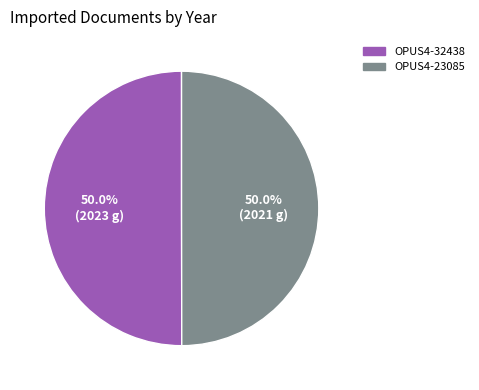

How much of the chart is everything except OPUS4-32438?

50.0%